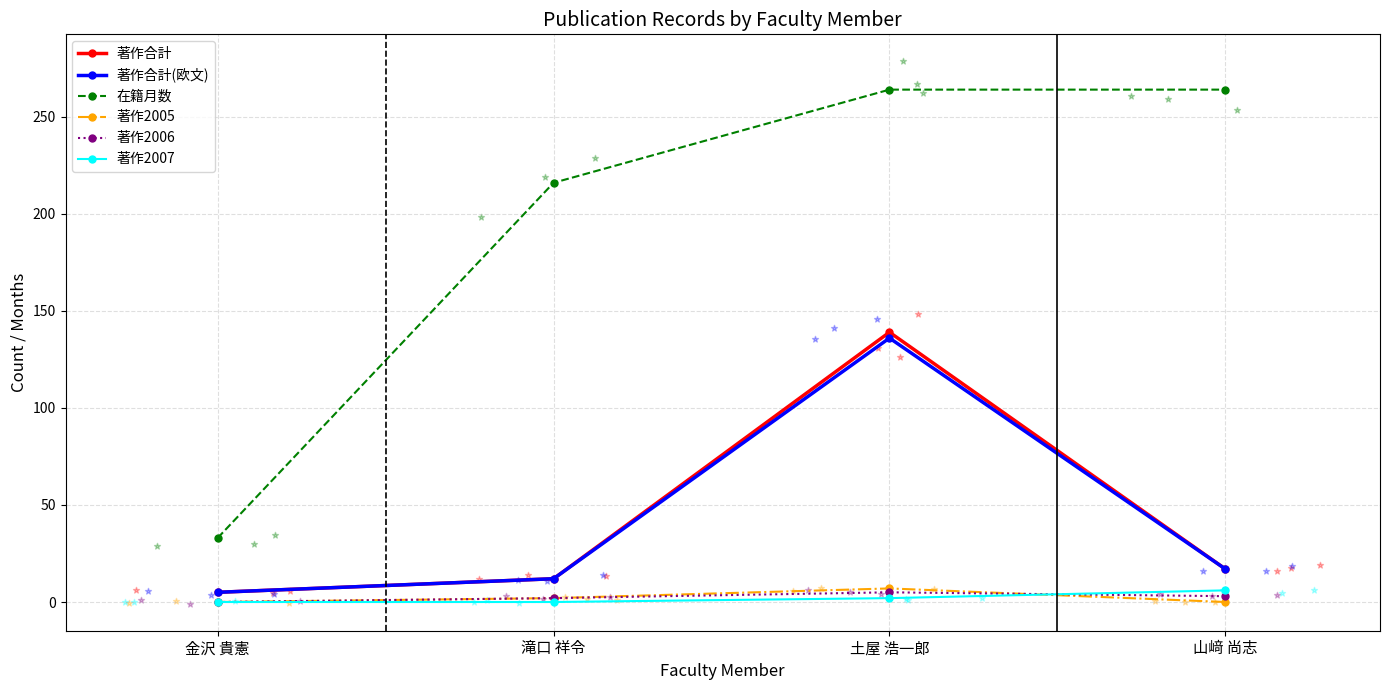

Is the value of 著作2007 at 金沢 貴憲 greater than the value of 著作合計(欧文) at 滝口 祥令?

No